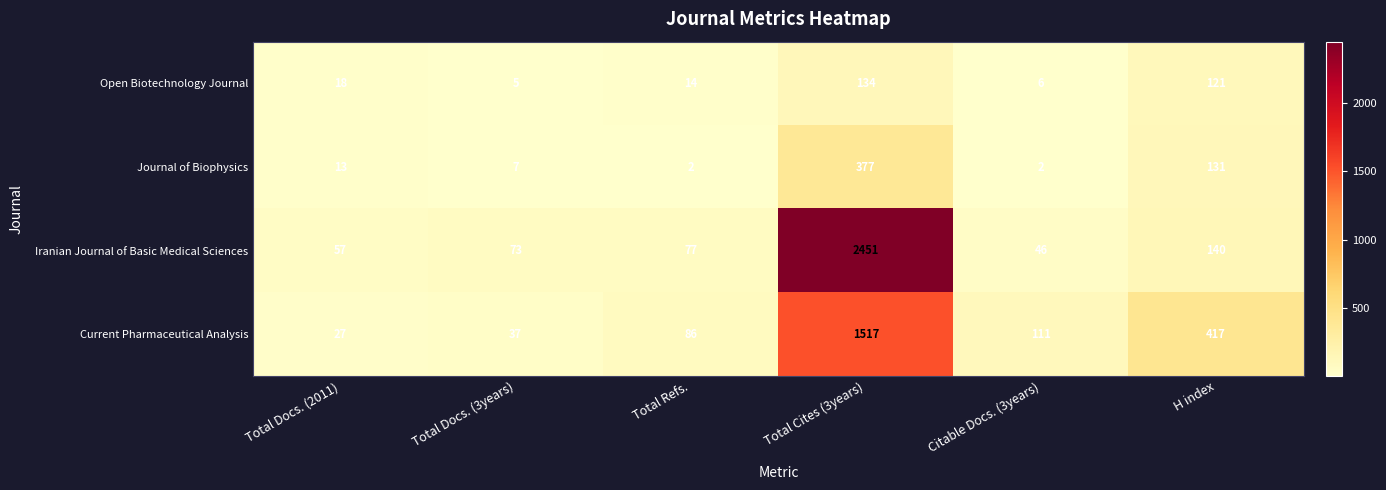

What is the spread (max minus min) of values at H index?

296